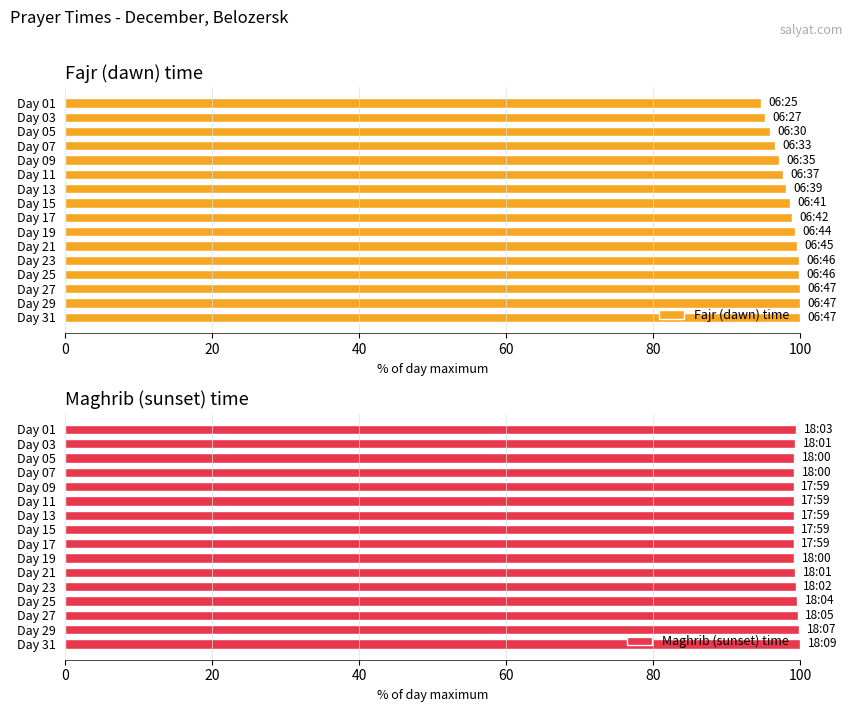

What is the value of the Maghrib (sunset) time bar at the 11th from the left?

99.3